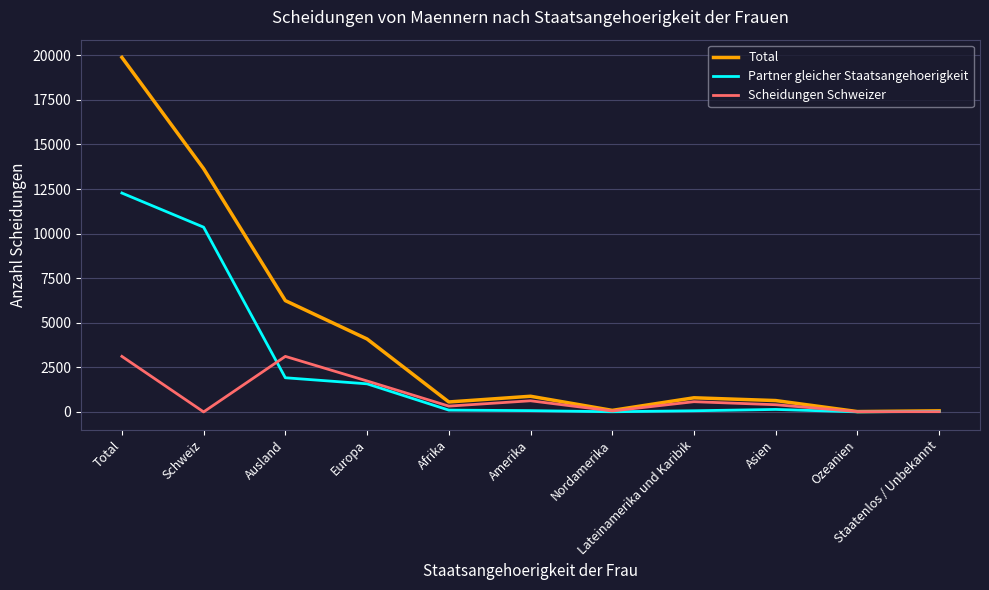

The Total series shows 4090 at Europa. True or false?

True